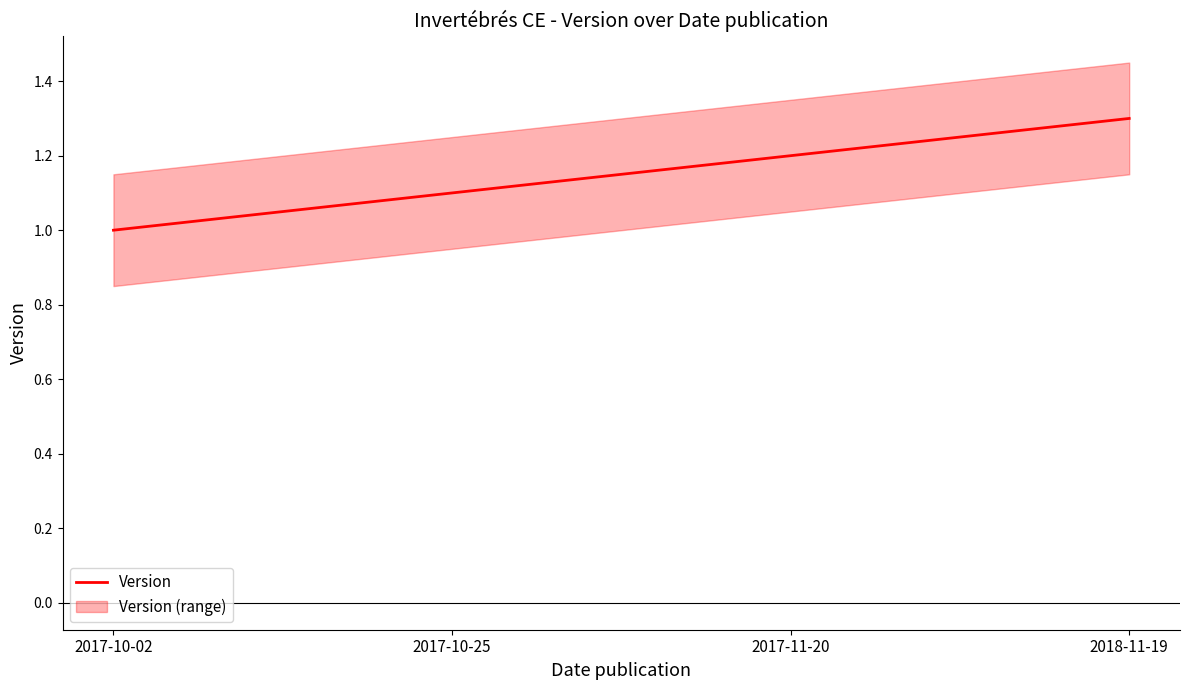

What is the label of the 3rd point from the left?

2017-11-20